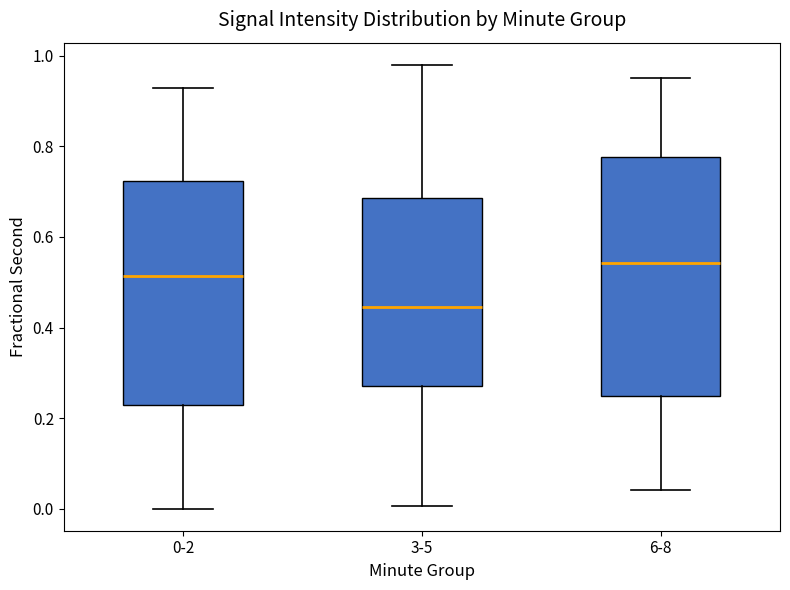

Which box's median line is the highest?

6-8